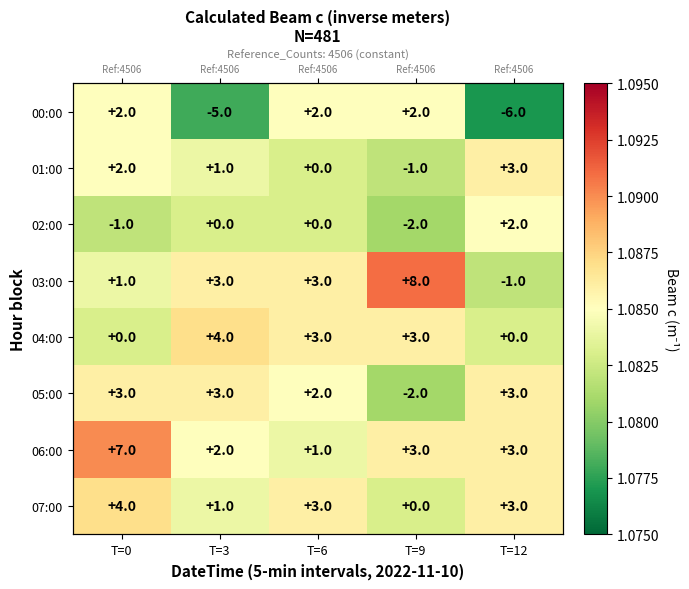

Which has a higher value, T=9 or T=3?

T=9